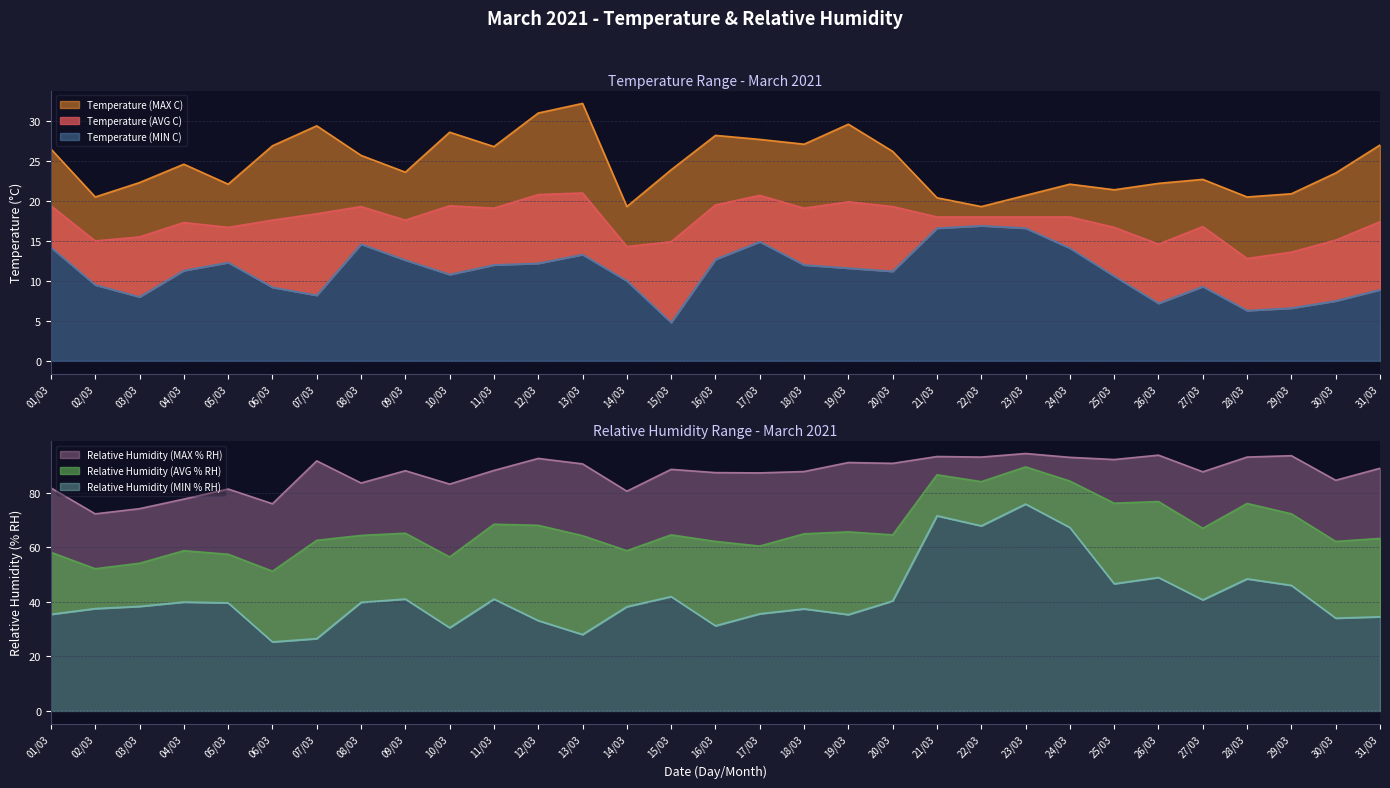

True or false: Relative Humidity (AVG % RH) has a value of 76.8 at 05/03.

False